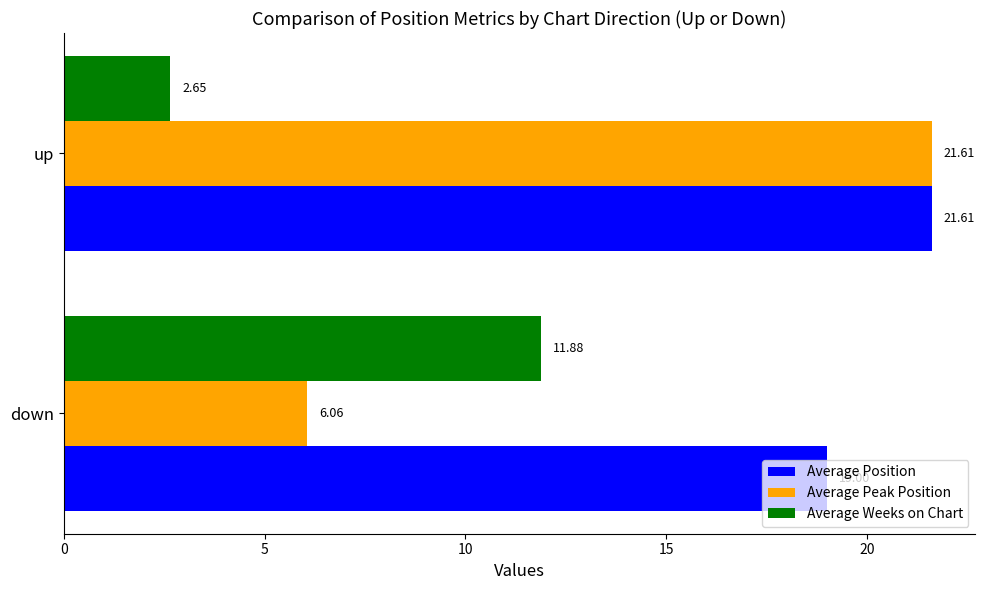

What is the average value of the Average Position series?

20.3